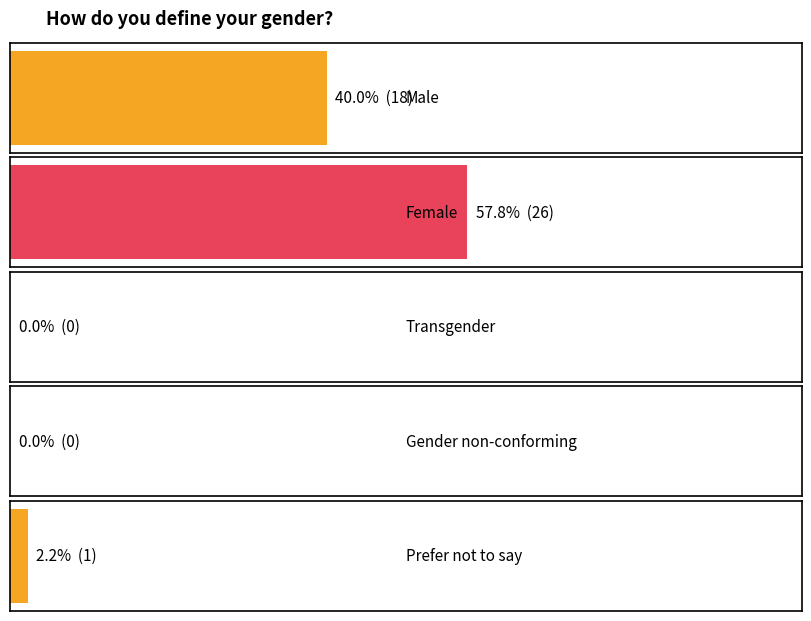

What is the label of the 3rd bar from the left?

Transgender